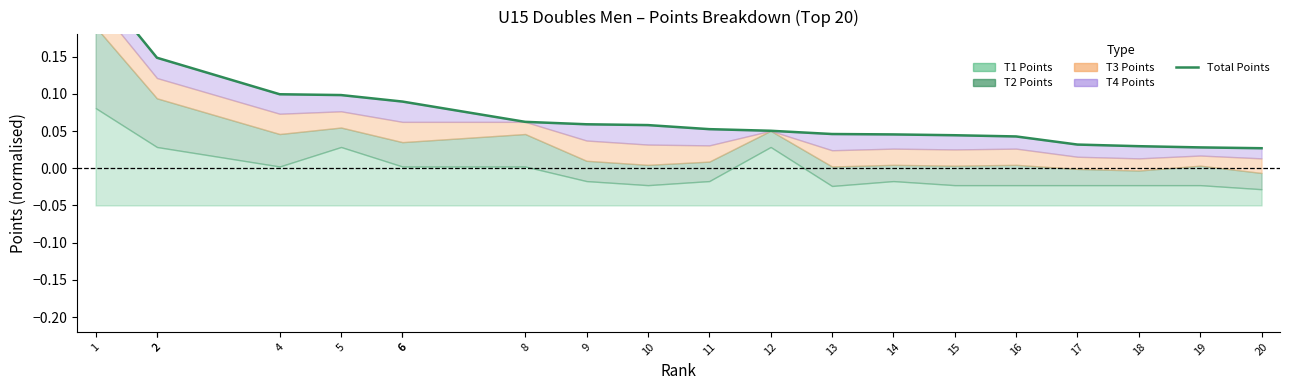

What is the average value?

0.1